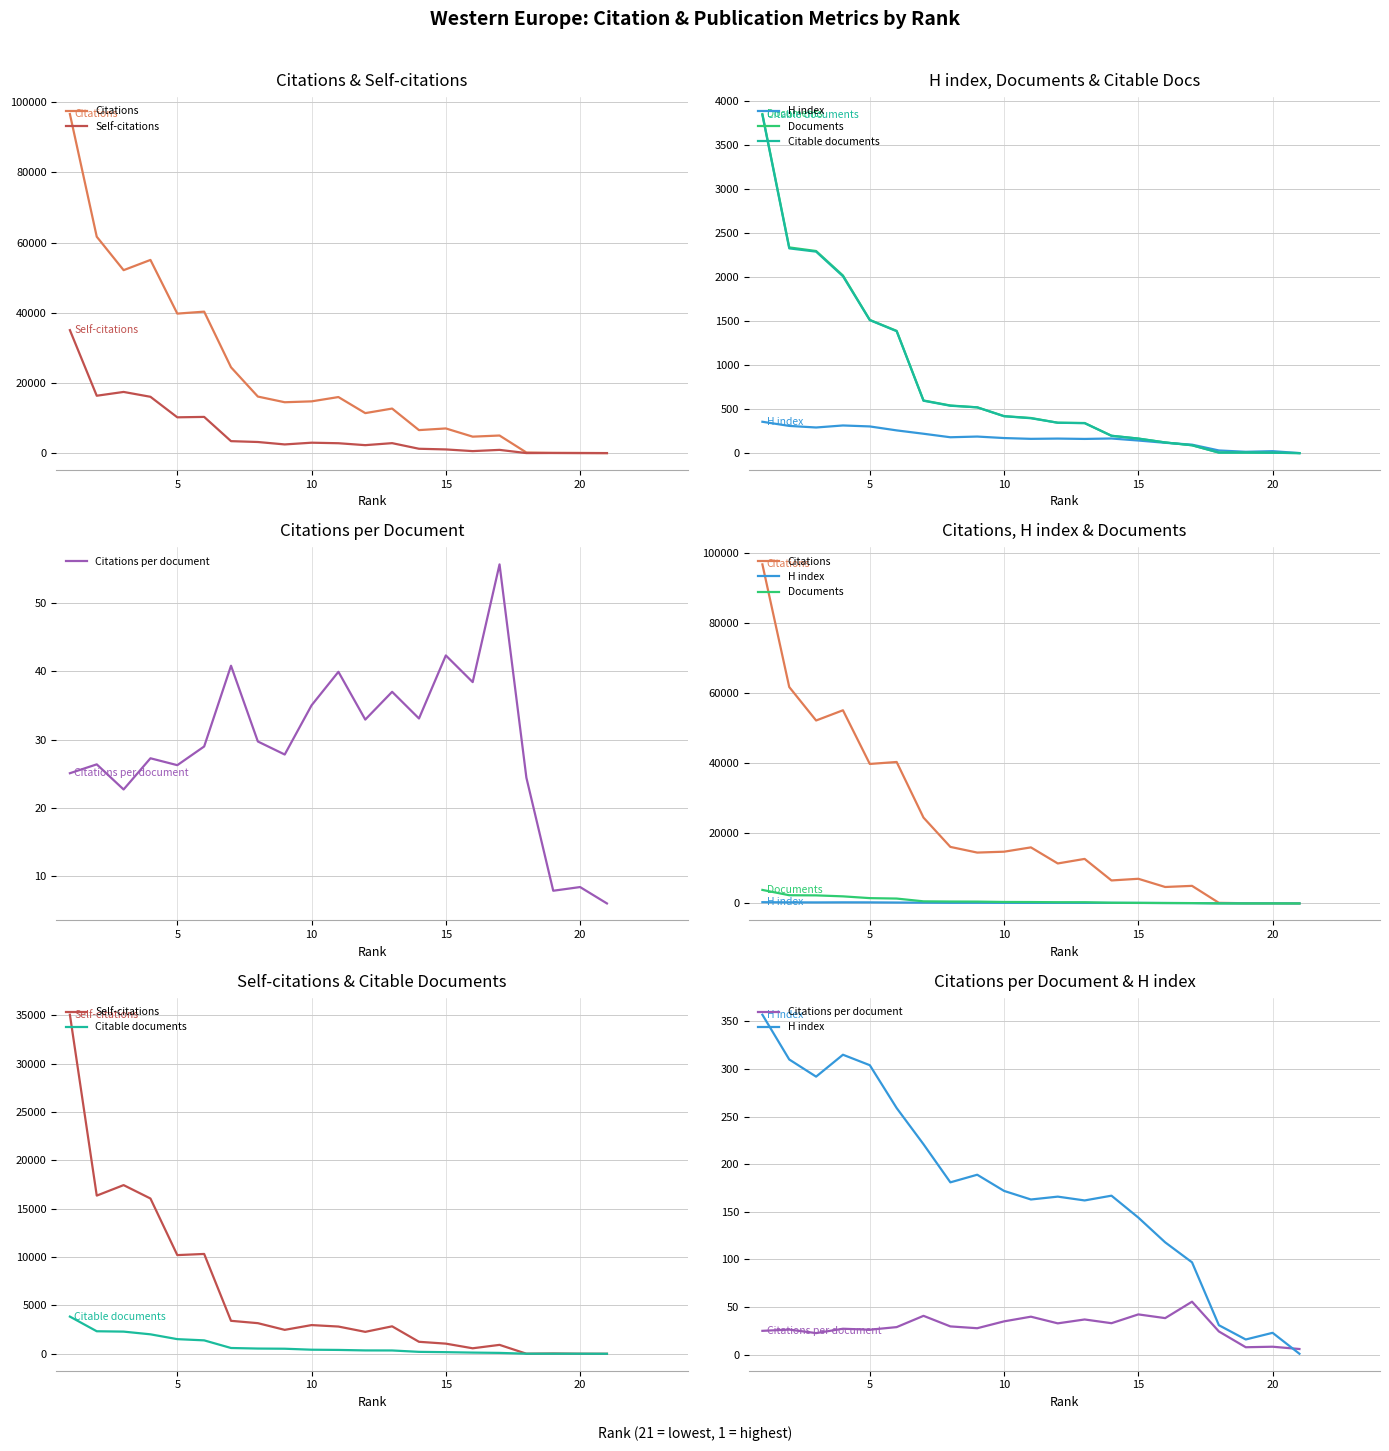

True or false: Documents and H index intersect in this chart.

True